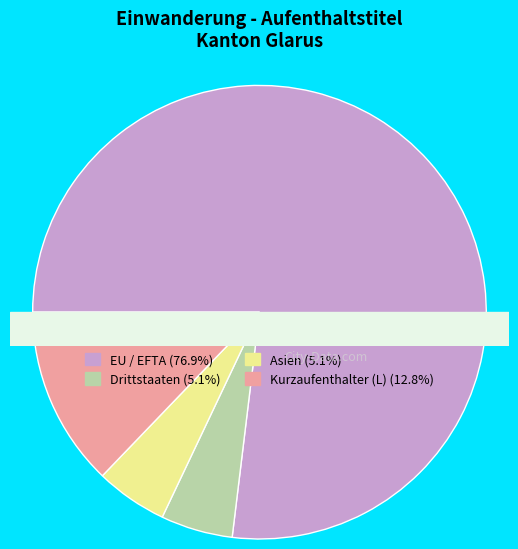

What portion of the pie excludes Niedergelassene (C)?

100.0%